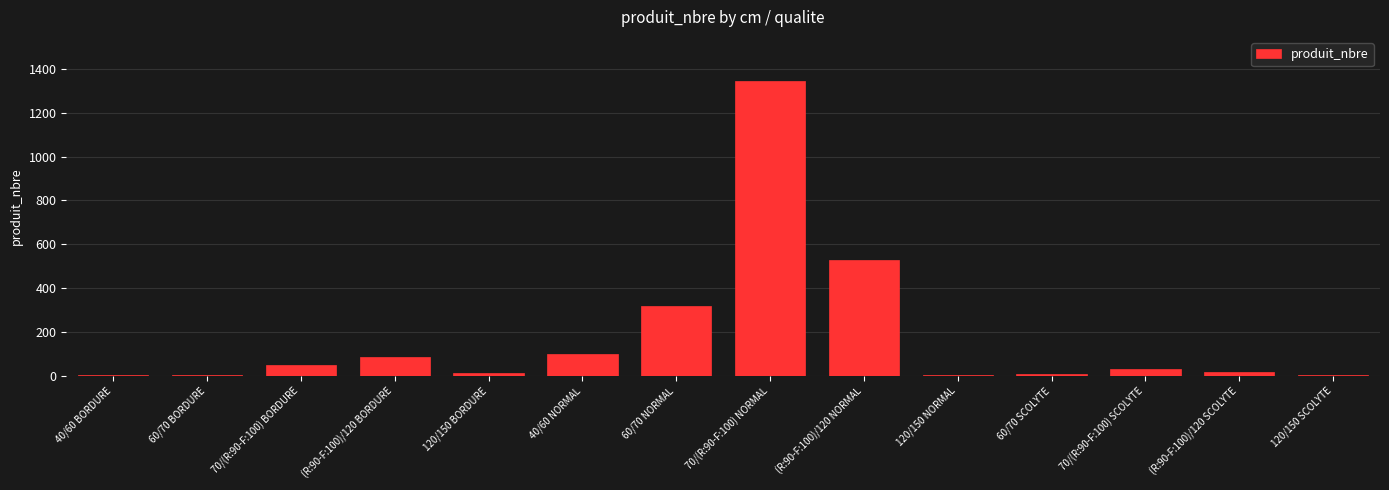

Which category has the highest value across all series?

70/(R:90-F:100) NORMAL